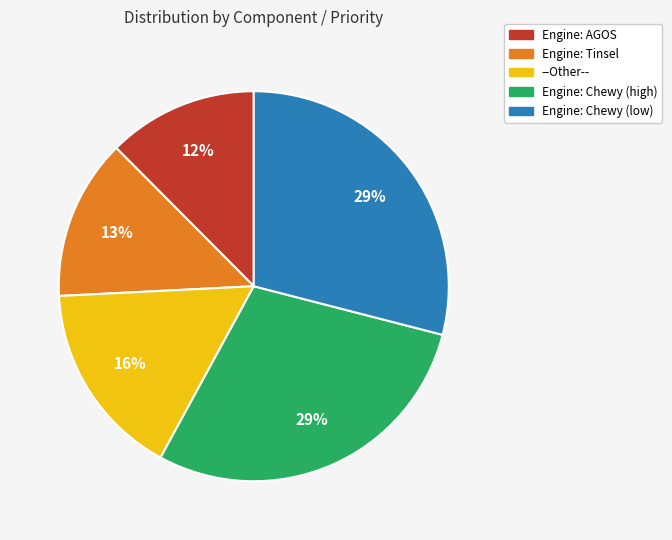

Is Engine: Chewy (high) the majority of the pie?

No